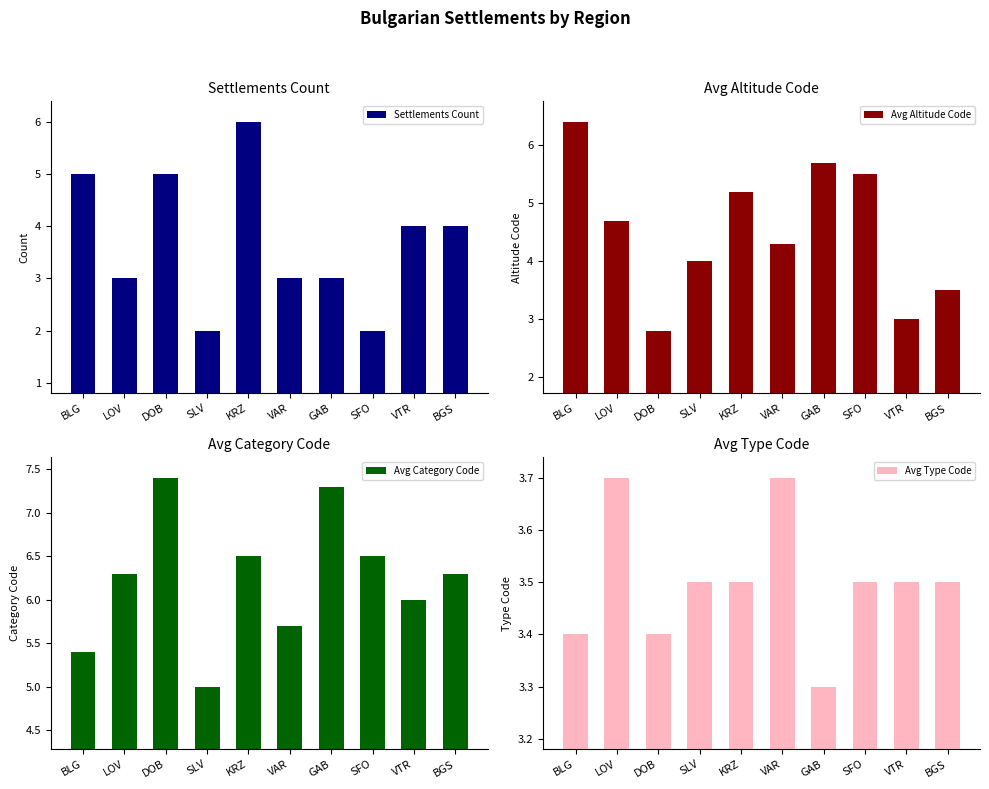

Reading left to right, extract all data points from this chart.

Settlements Count: 5.0	3.0	5.0	2.0	6.0	3.0	3.0	2.0	4.0	4.0
Avg Altitude Code: 6.4	4.7	2.8	4.0	5.2	4.3	5.7	5.5	3.0	3.5
Avg Category Code: 5.4	6.3	7.4	5.0	6.5	5.7	7.3	6.5	6.0	6.3
Avg Type Code: 3.4	3.7	3.4	3.5	3.5	3.7	3.3	3.5	3.5	3.5